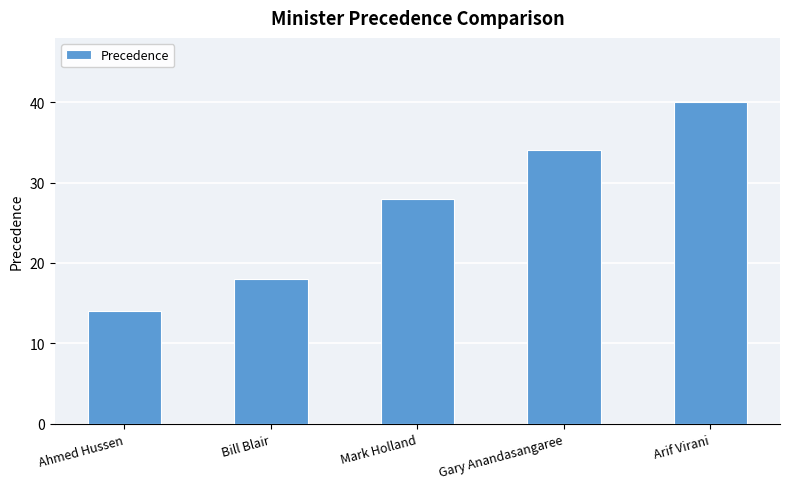

What is the label of the 2nd bar from the left?

Bill Blair